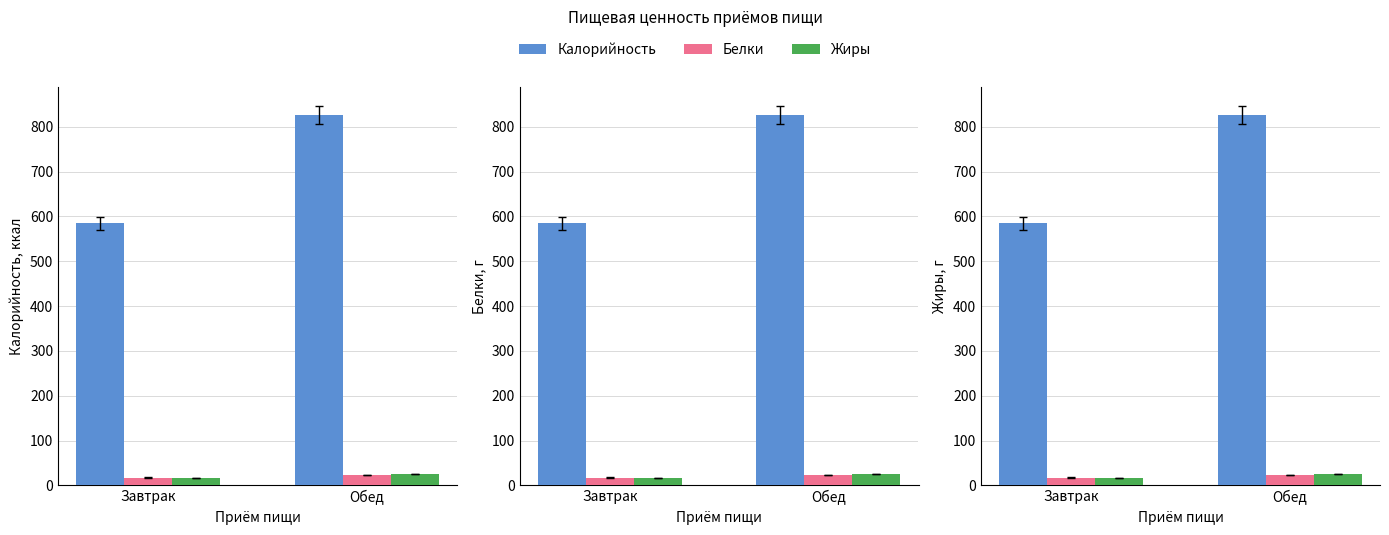

What is the difference between the maximum and minimum values in the Белки series?

5.6